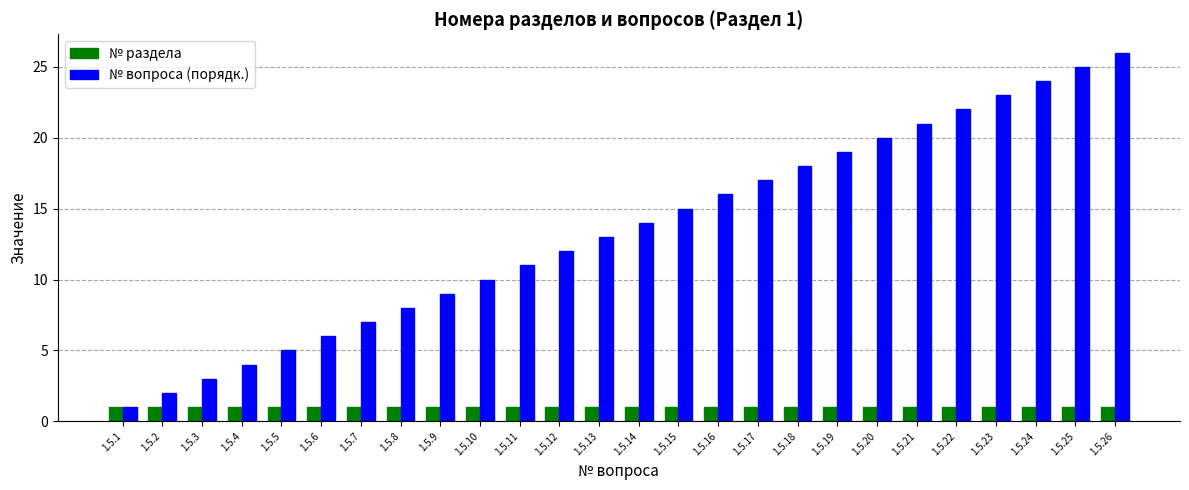

Is the value of № раздела at 1.5.8 greater than the value of № вопроса (порядк.) at 1.5.15?

No